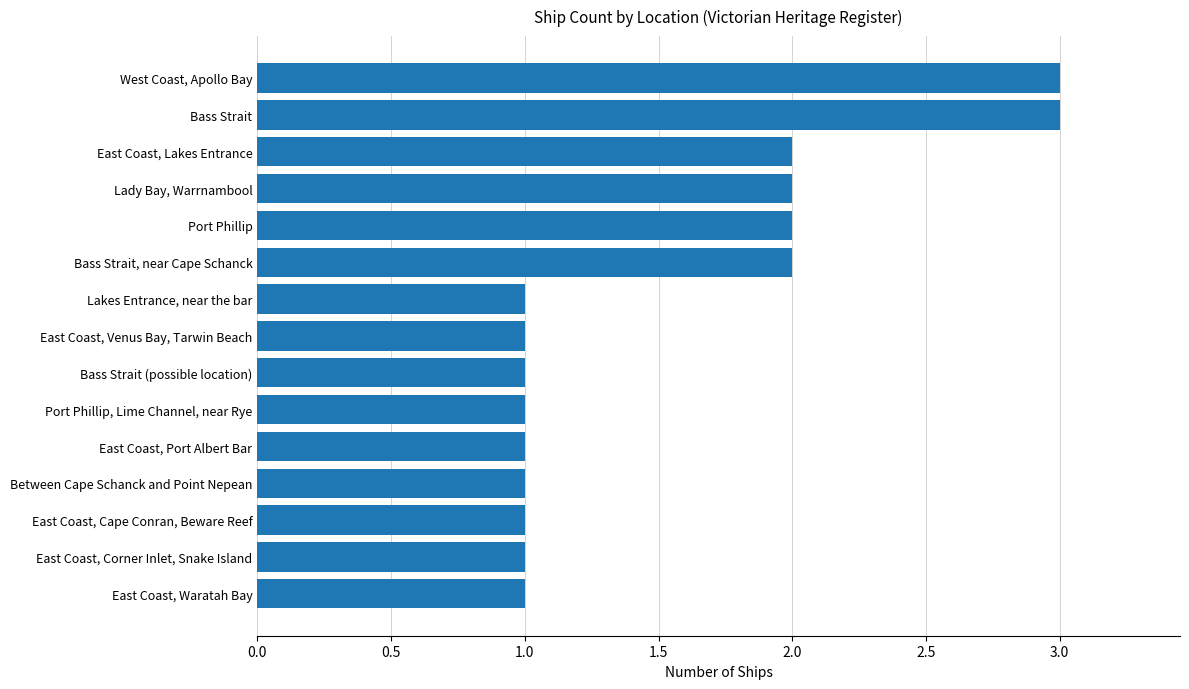

Reading top to bottom, transcribe all the data shown in this chart.

West Coast, Apollo Bay=3	Bass Strait=3	East Coast, Lakes Entrance=2	Lady Bay, Warrnambool=2	Port Phillip=2	Bass Strait, near Cape Schanck=2	Lakes Entrance, near the bar=1	East Coast, Venus Bay, Tarwin Beach=1	Bass Strait (possible location)=1	Port Phillip, Lime Channel, near Rye=1	East Coast, Port Albert Bar=1	Between Cape Schanck and Point Nepean=1	East Coast, Cape Conran, Beware Reef=1	East Coast, Corner Inlet, Snake Island=1	East Coast, Waratah Bay=1